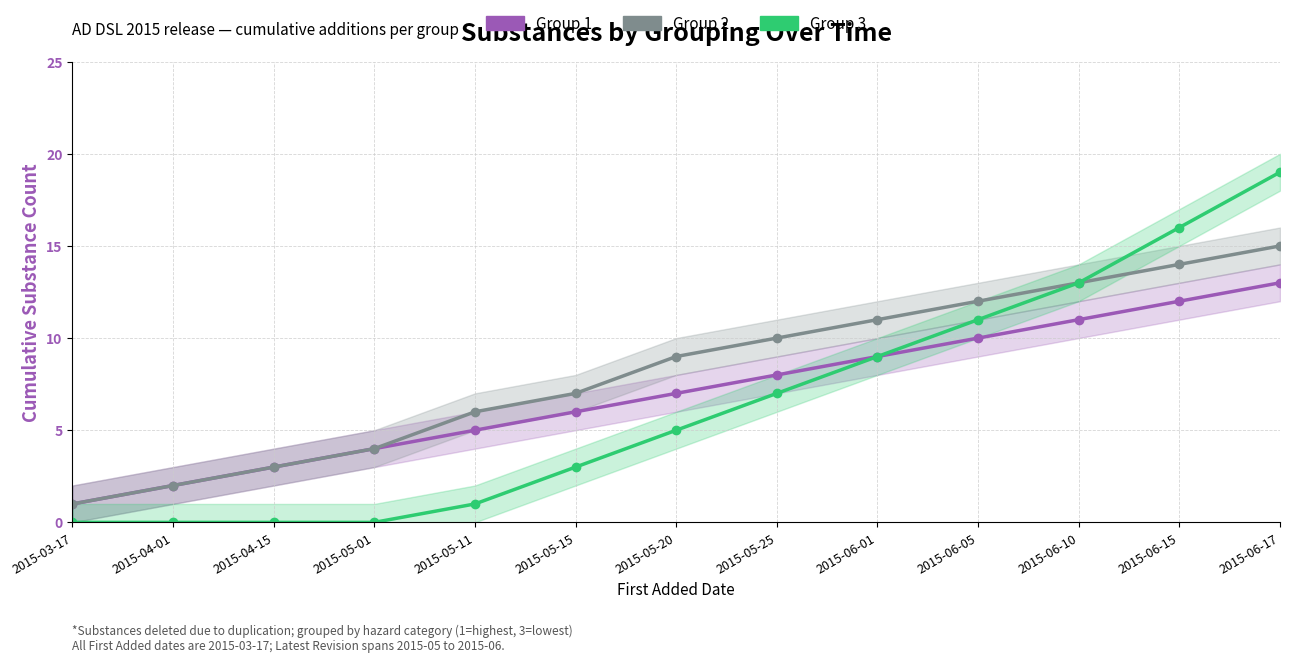

What is the average value of the Group 3 series?

6